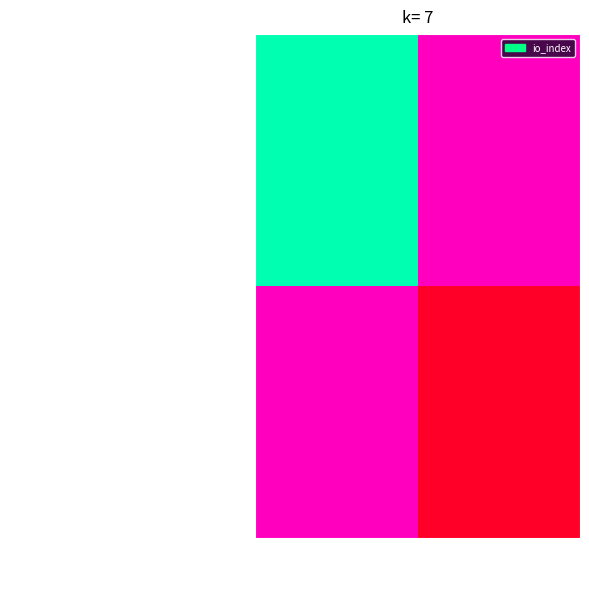

Between 1 and -1, which is larger?

-1